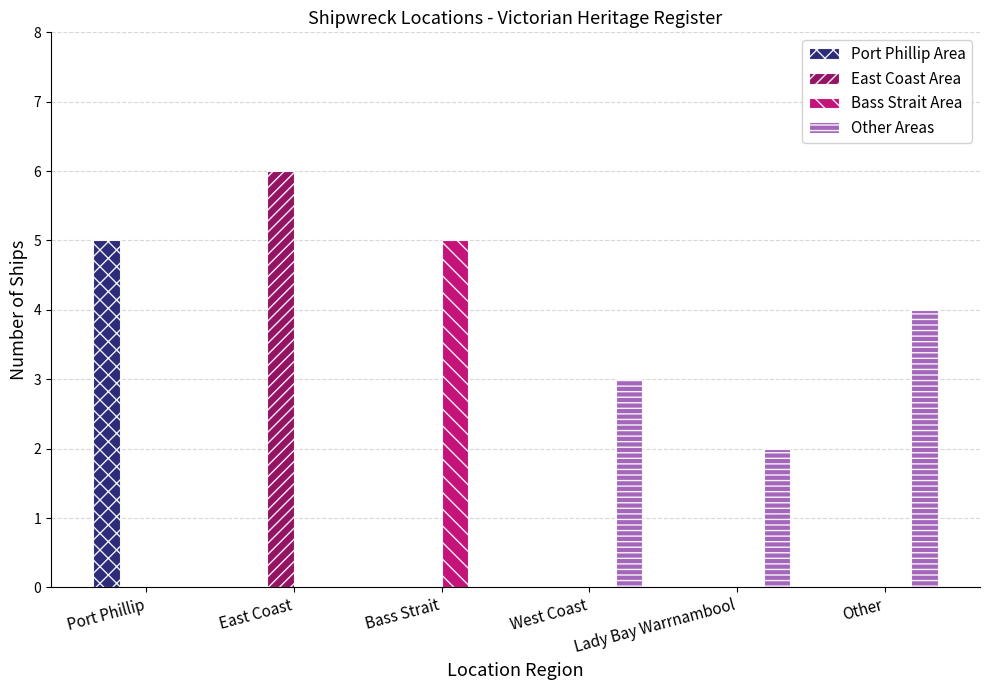

What is the maximum value for East Coast Area?

6